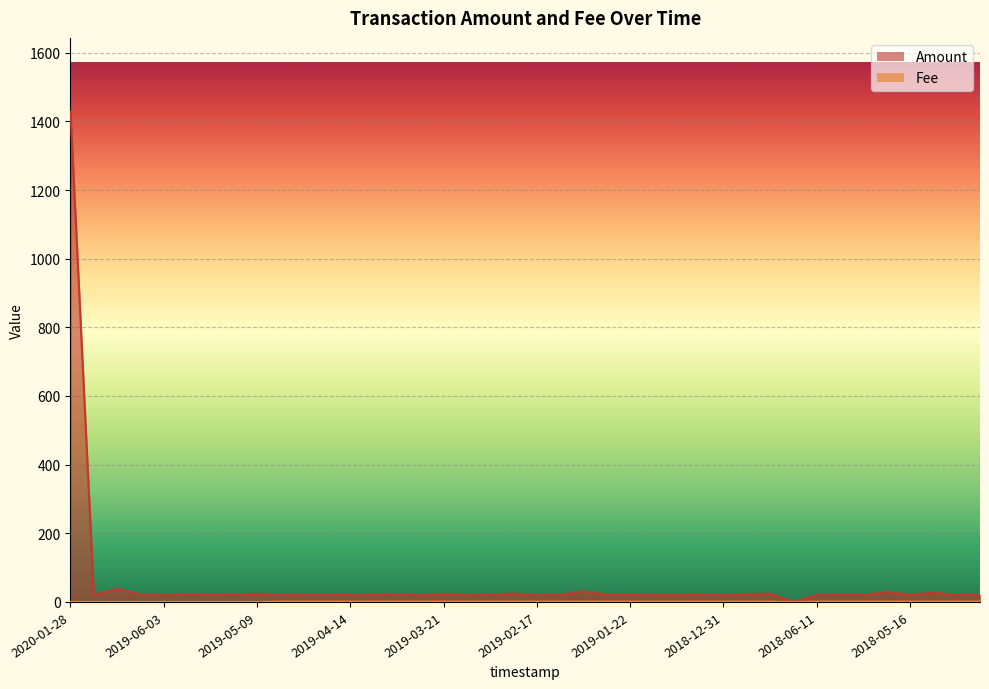

At which category is the sum across all series the highest?

2020-01-28